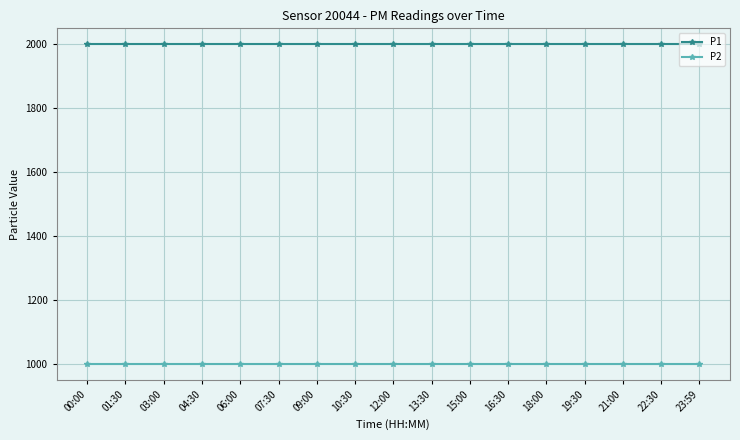

What is the label of the 9th point from the left?

12:00